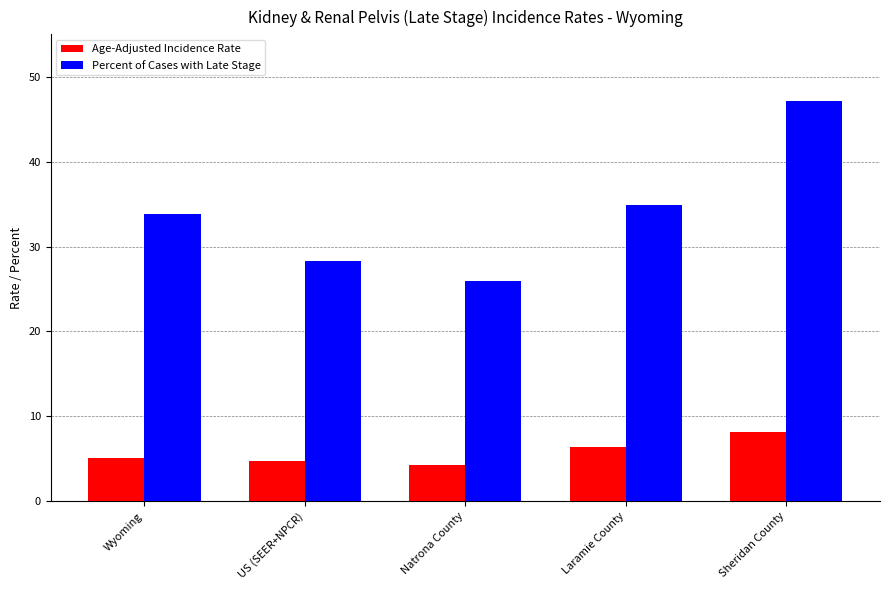

Which series has the largest range (max minus min)?

Percent of Cases with Late Stage